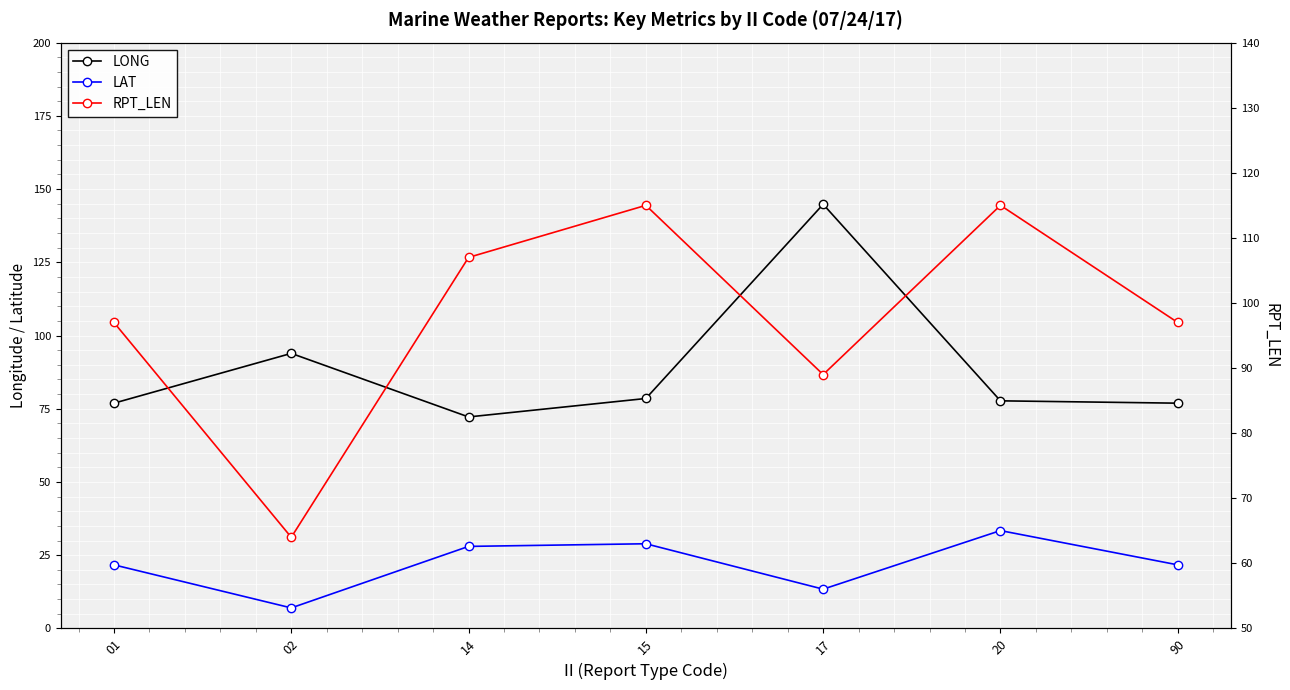

Reading right to left, list all the values displayed in this chart.

LONG: 90=76.9	20=77.7	17=144.8	15=78.5	14=72.2	02=93.9	01=76.9
LAT: 90=21.7	20=33.4	17=13.4	15=28.9	14=28.0	02=7.0	01=21.7
RPT_LEN: 90=97.0	20=115.0	17=89.0	15=115.0	14=107.0	02=64.0	01=97.0